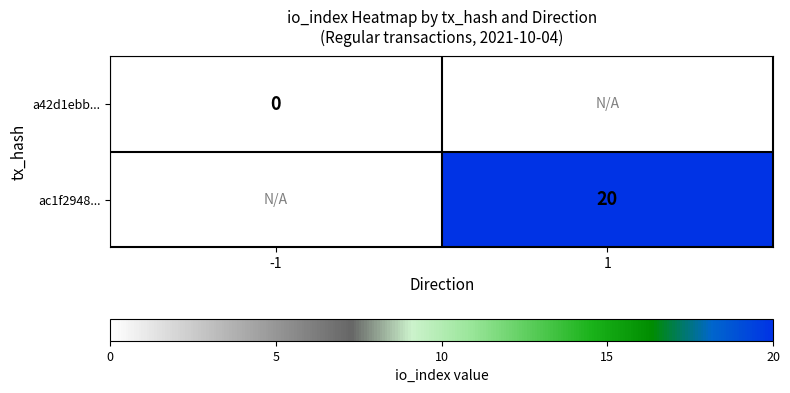

Is the value of a42d1ebb... at -1 greater than the value of ac1f2948... at 1?

No